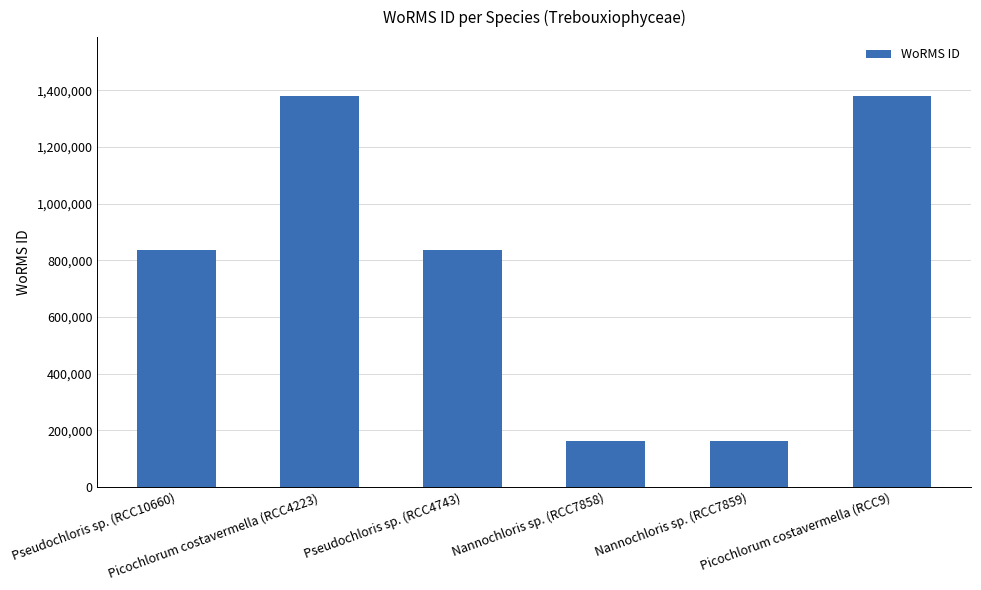

What is the value of the 6th bar from the left?

1380402